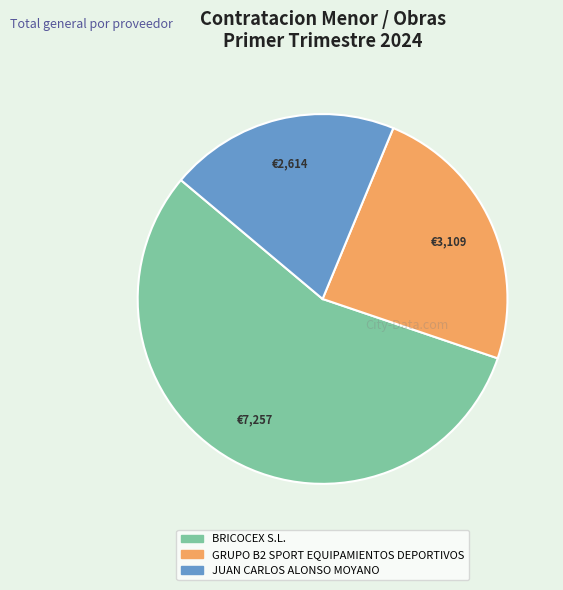

Does BRICOCEX S.L. represent more than half of the total?

Yes